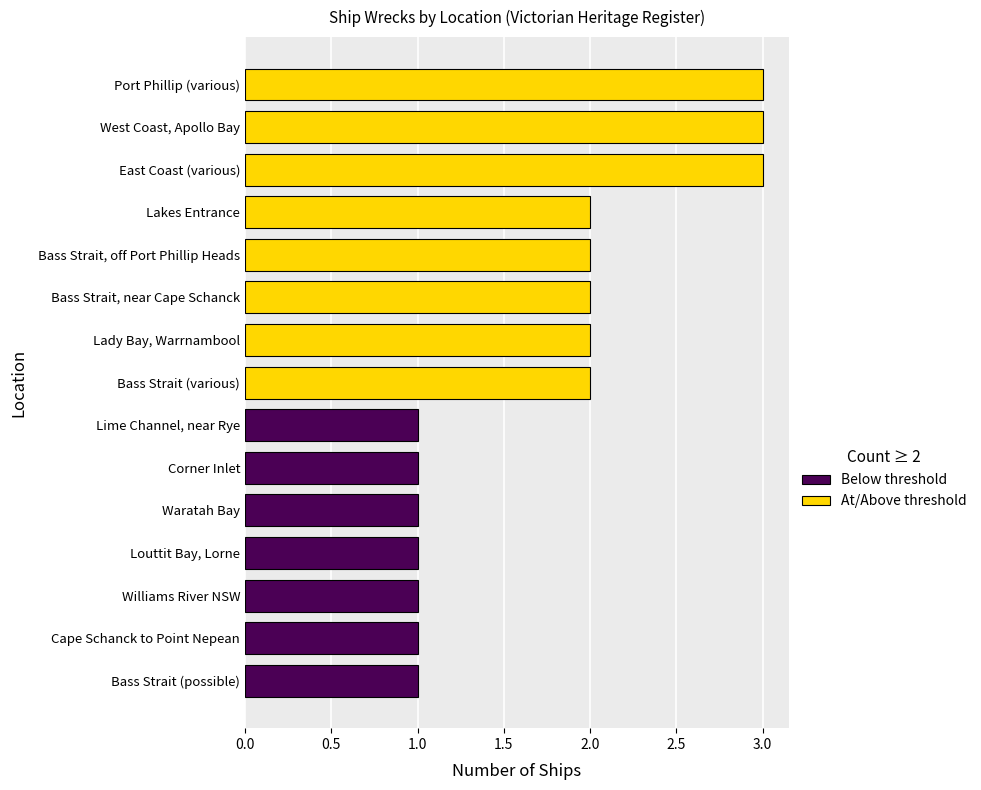

Are the bars horizontal?

Yes